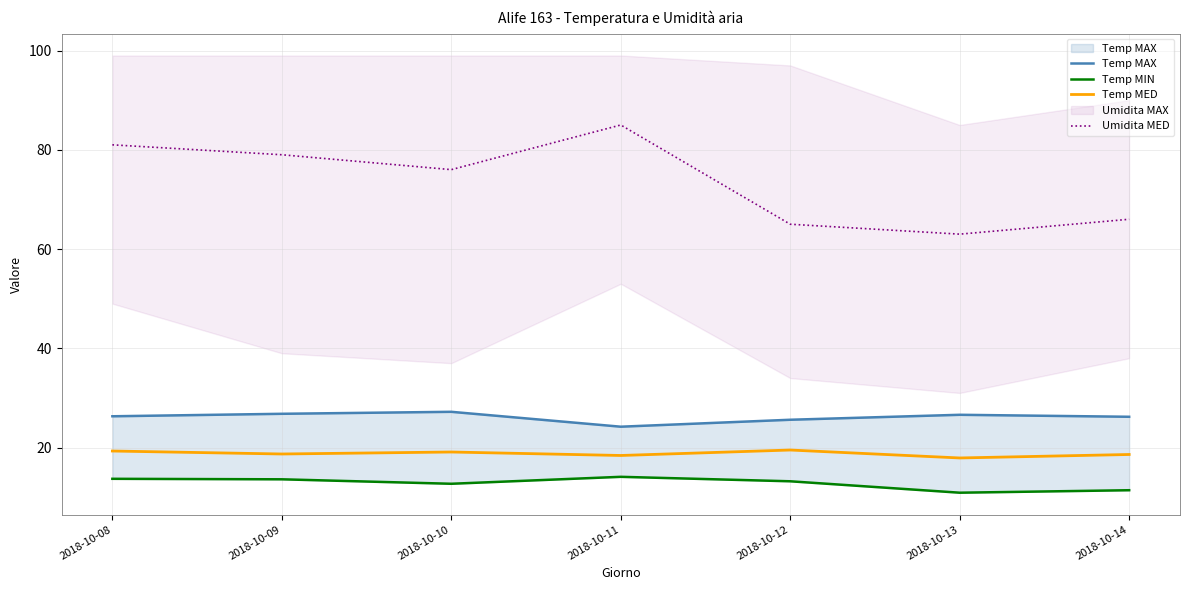

Where does the Umidita MED series first go above 76?

2018-10-08